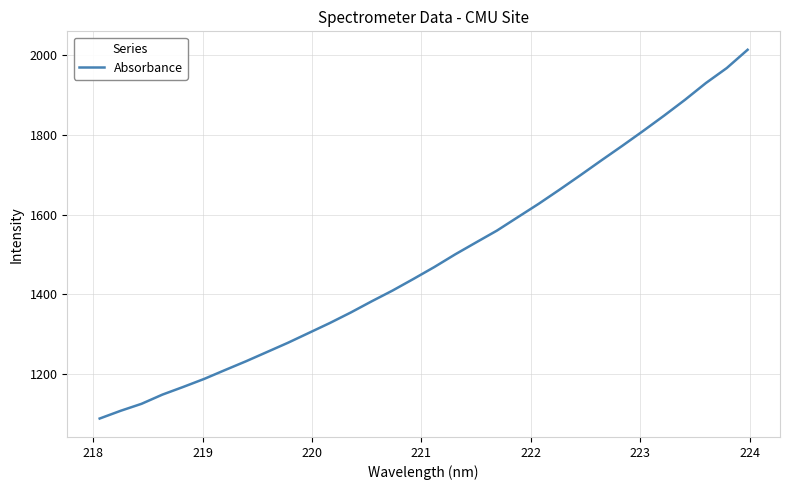

What is the smallest value displayed?

1087.5